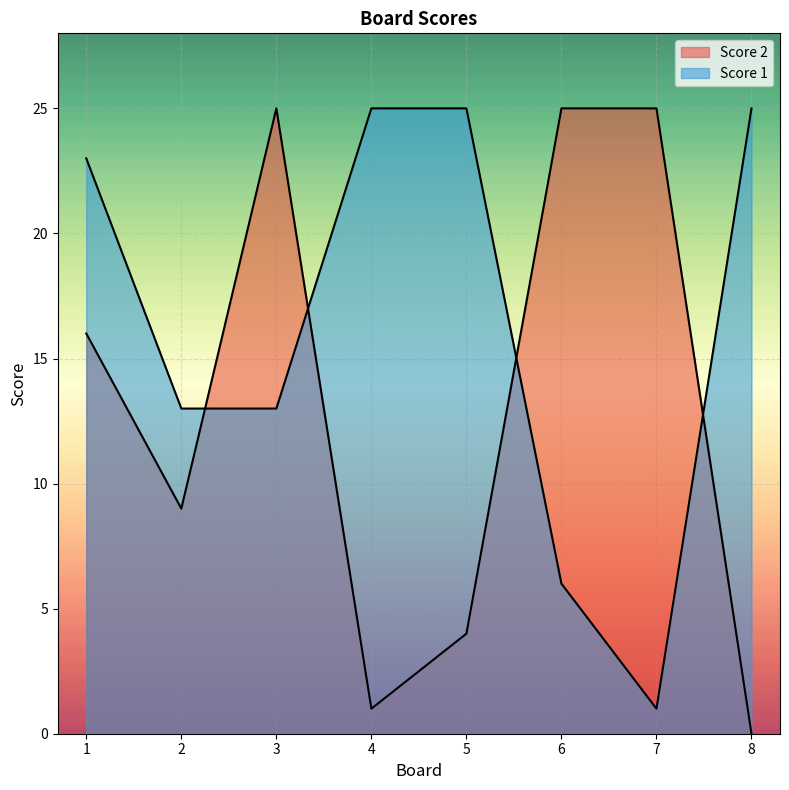

Between 5 and 6, which series saw the biggest shift?

Score 2